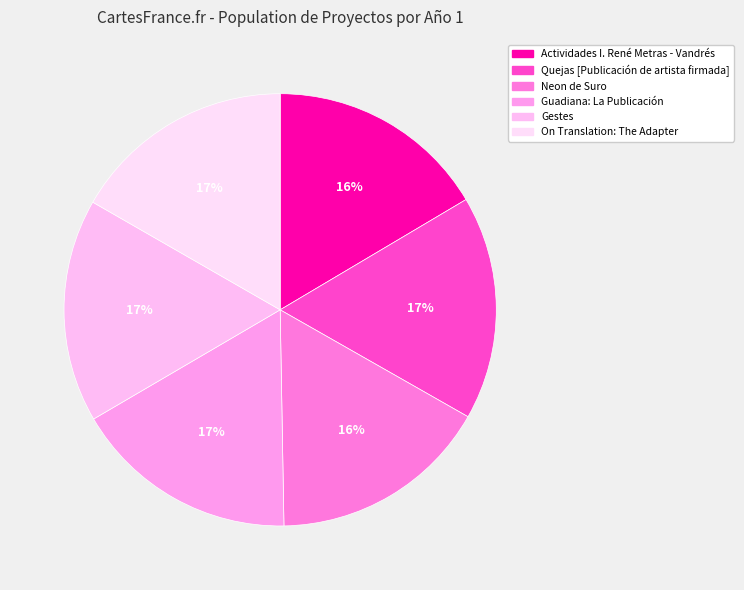

To the nearest percent, what is the combined percentage of On Translation: The Adapter and Neon de Suro?

33%